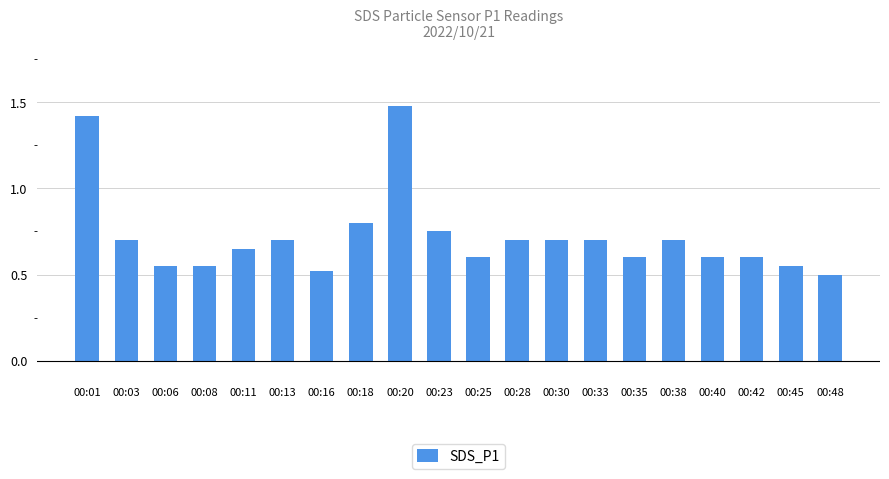

The chart shows a value of 0.3 at 00:23. True or false?

False